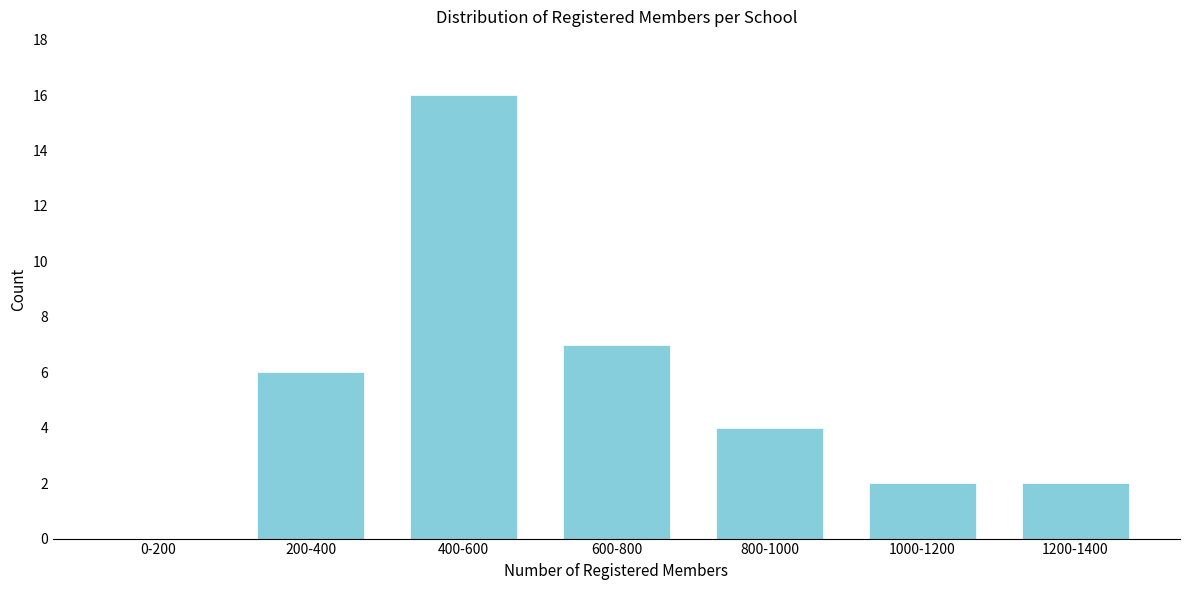

Reading left to right, what are all the values shown in this chart?

0-200=0	200-400=6	400-600=16	600-800=7	800-1000=4	1000-1200=2	1200-1400=2